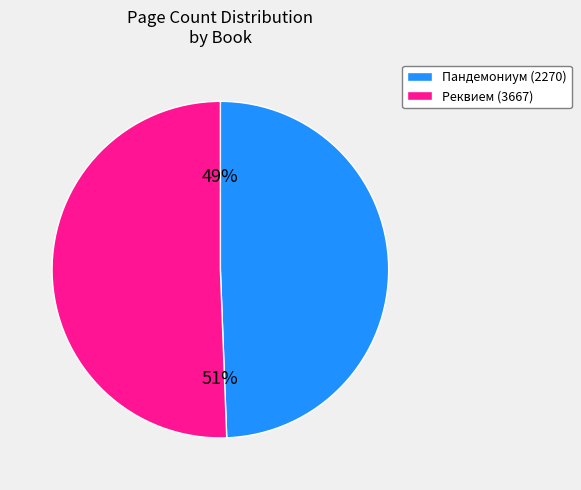

Does Реквием (3667) represent more than half of the total?

Yes